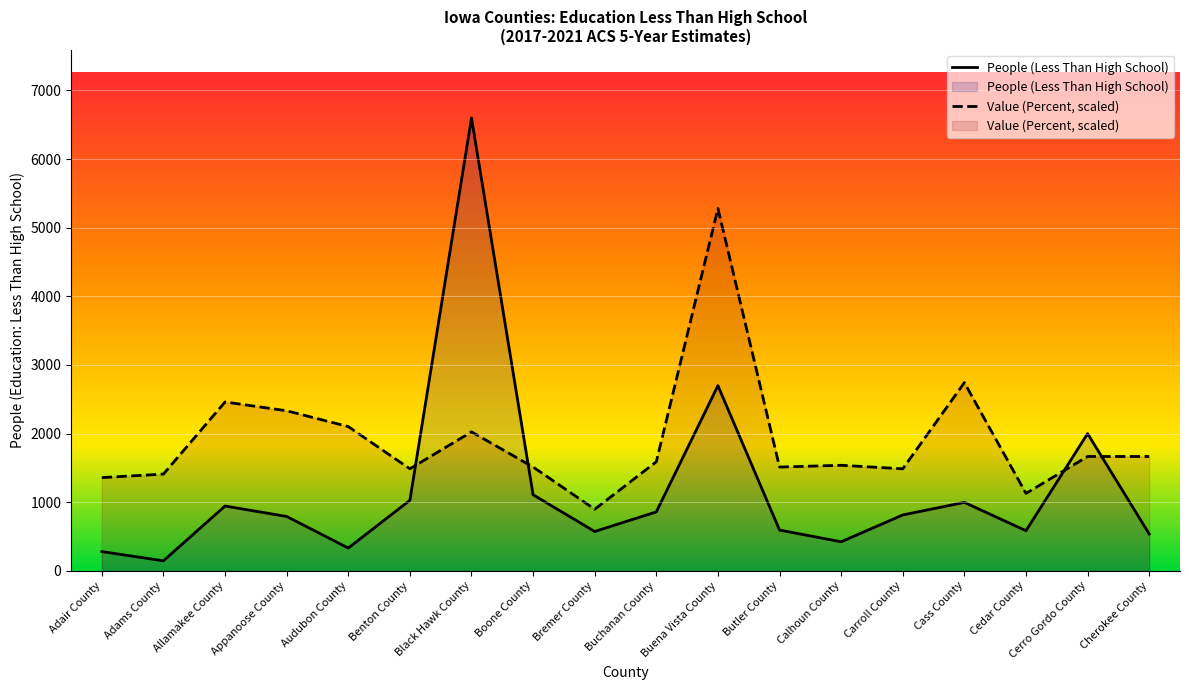

At which category is the sum across all series the highest?

Black Hawk County